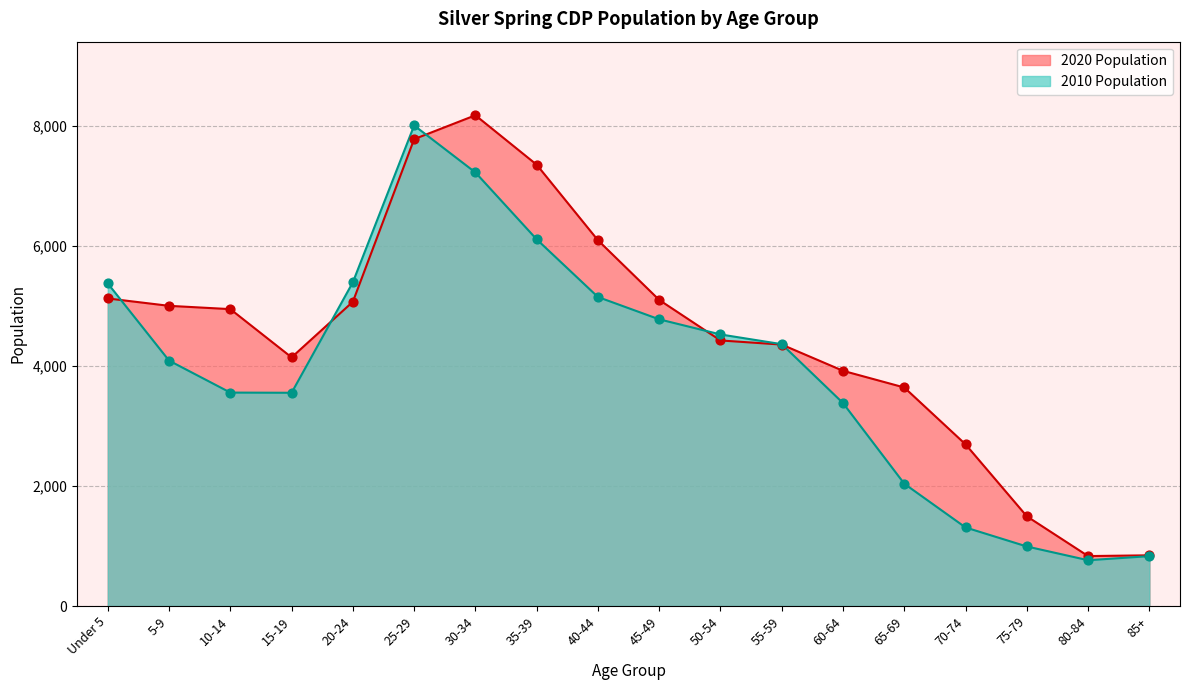

What are all the series names shown in the legend?

2020 Population, 2010 Population